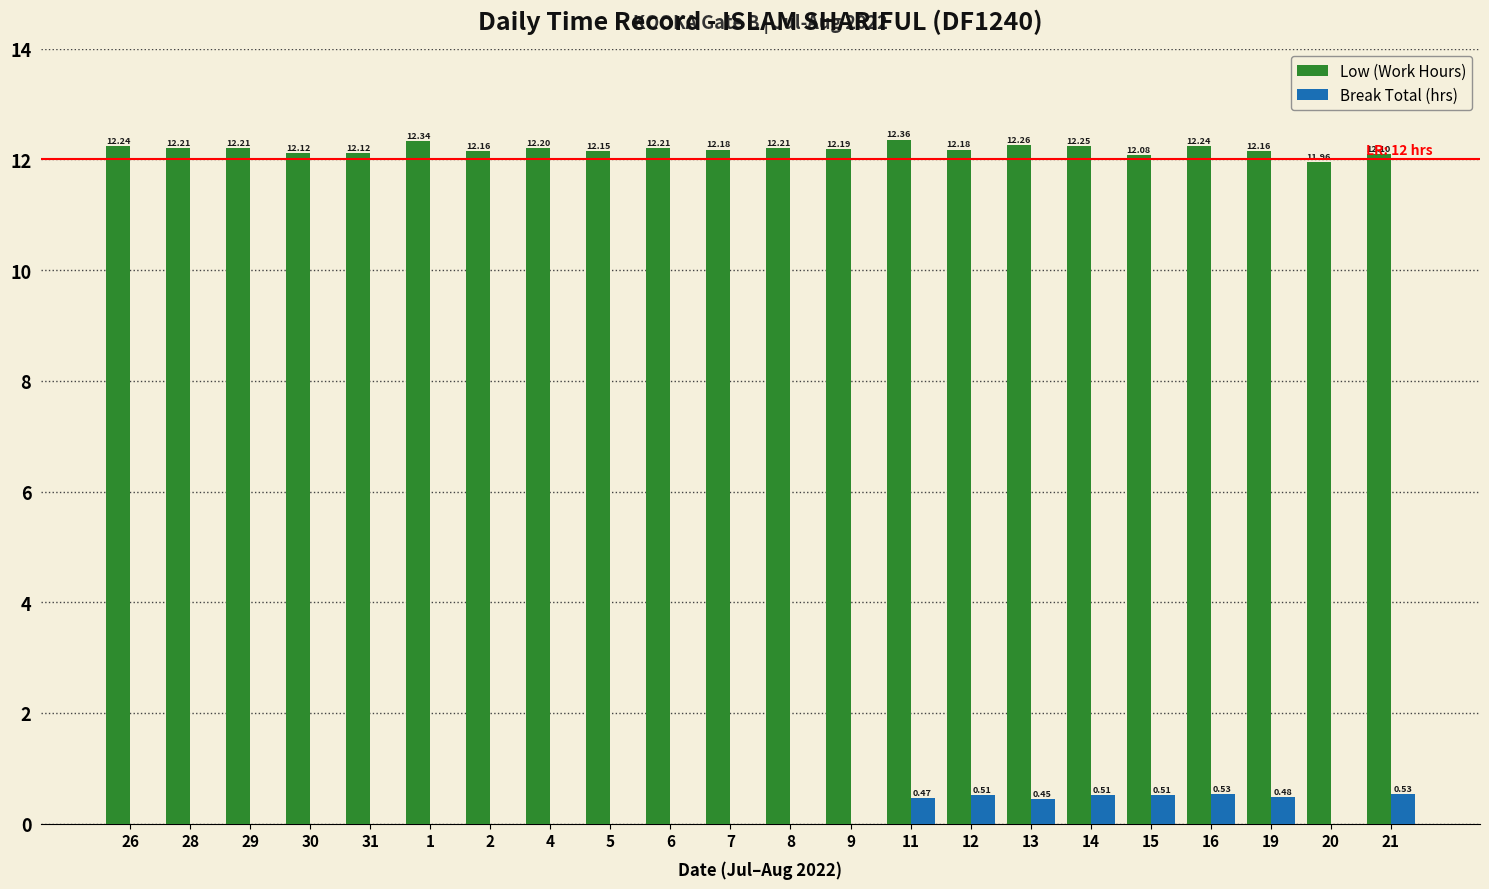

What is the sum of all Low (Work Hours) values?

268.1